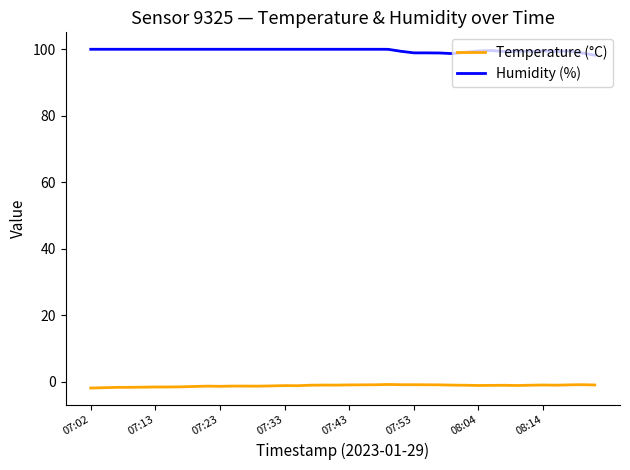

Rank the series by their maximum value, from highest to lowest.

Humidity (%), Temperature (°C)